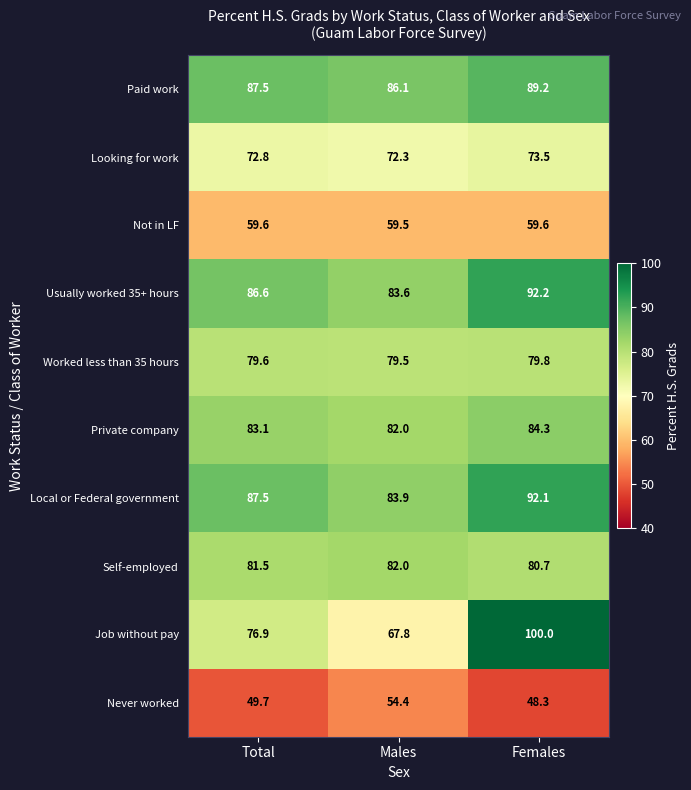

Which series has the widest spread of values?

Job without pay